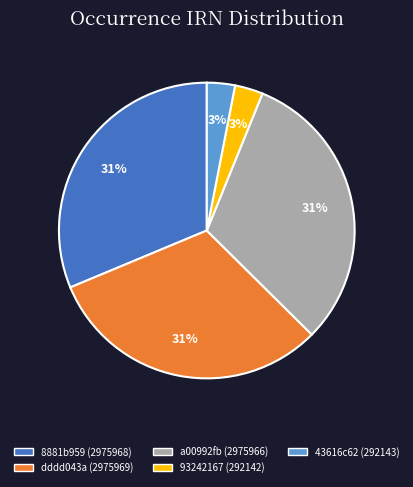

How many slices are in this pie chart?

5